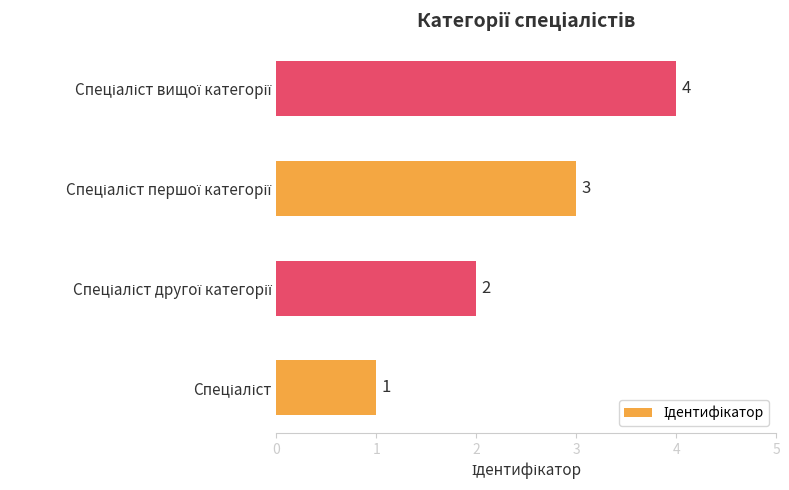

What is the maximum value shown in the chart?

4